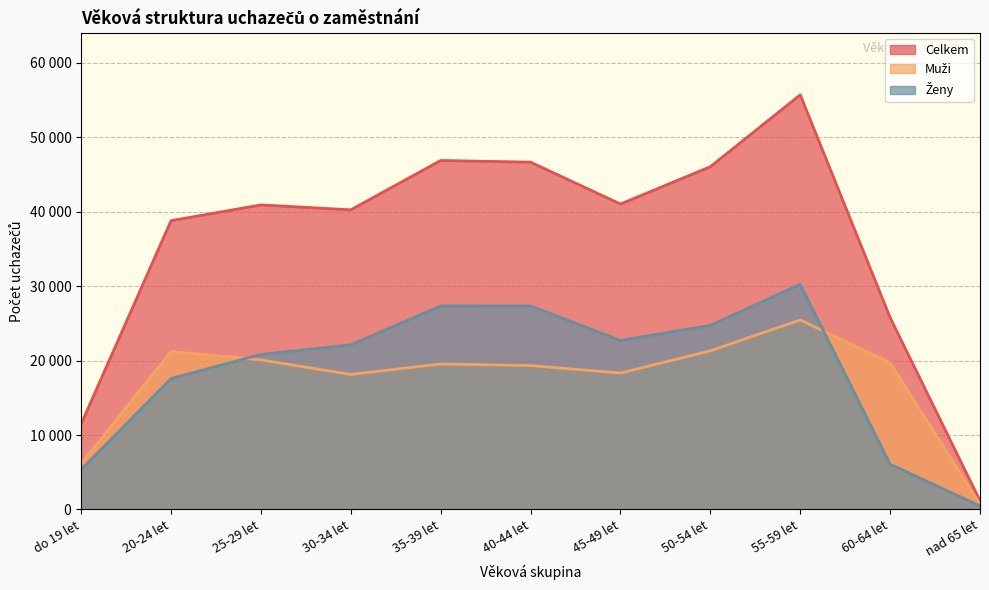

Where is the first local minimum for Ženy?

45-49 let